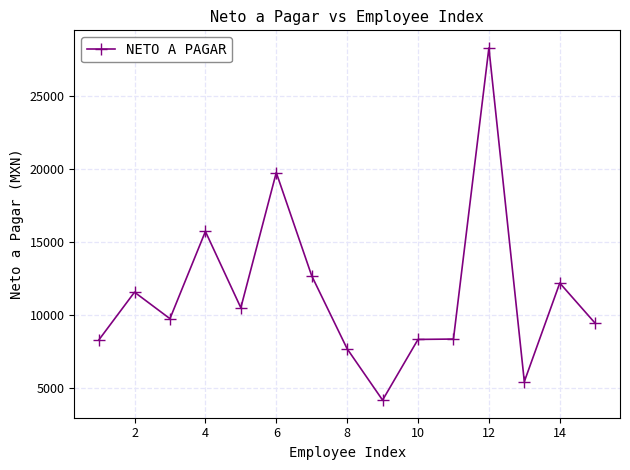

What is the minimum value shown in the chart?

4143.7